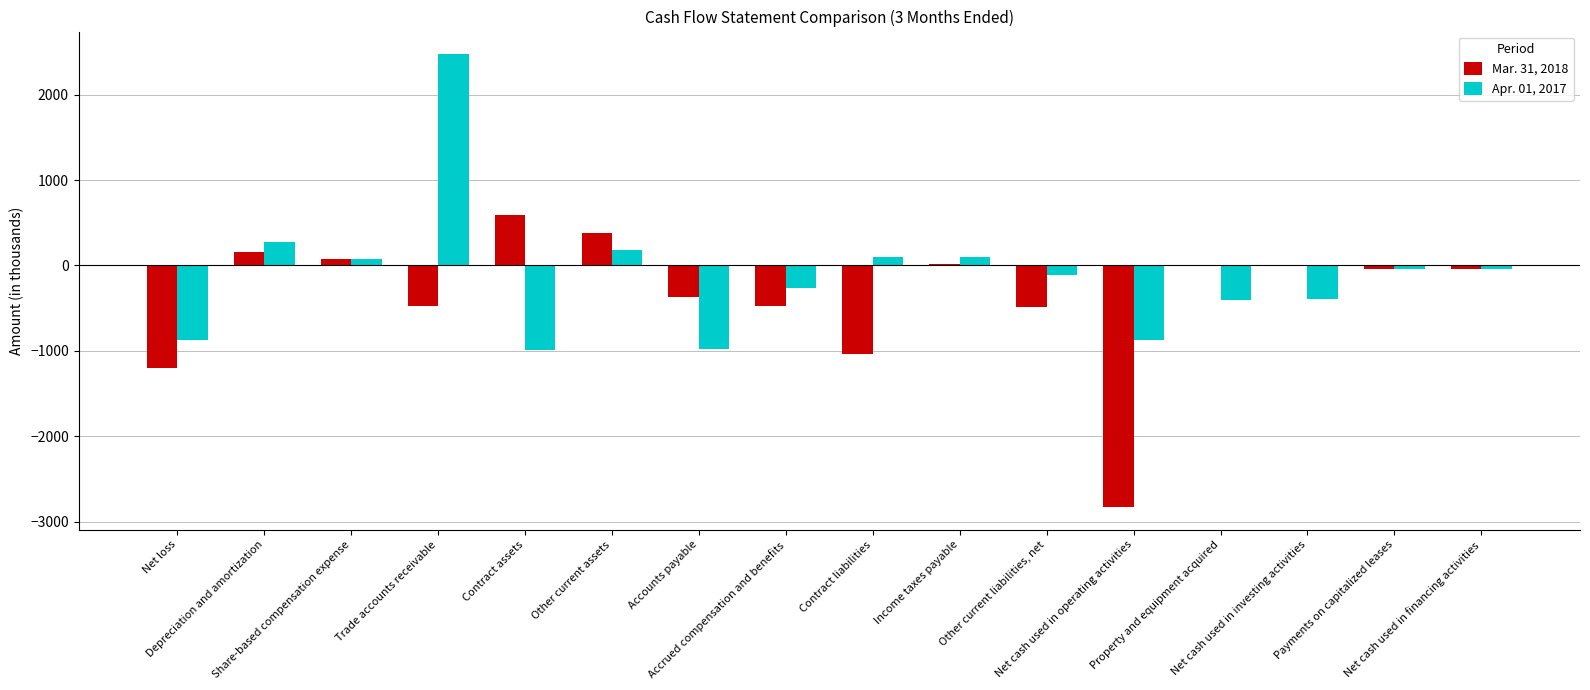

How many positive values does the Apr. 01, 2017 series have?

6